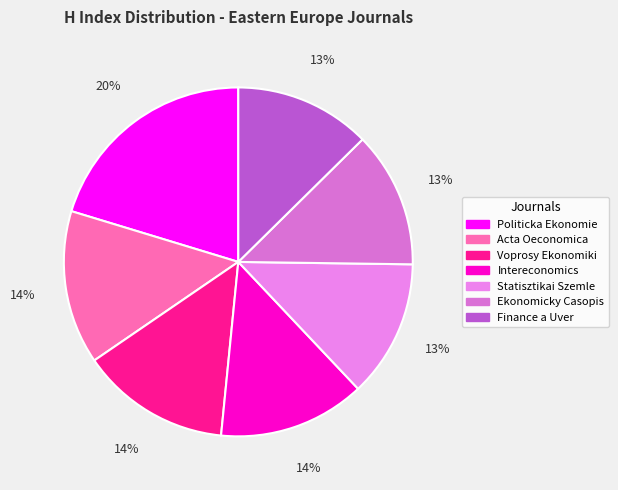

Is it true that Finance a Uver is 13% of the pie?

True